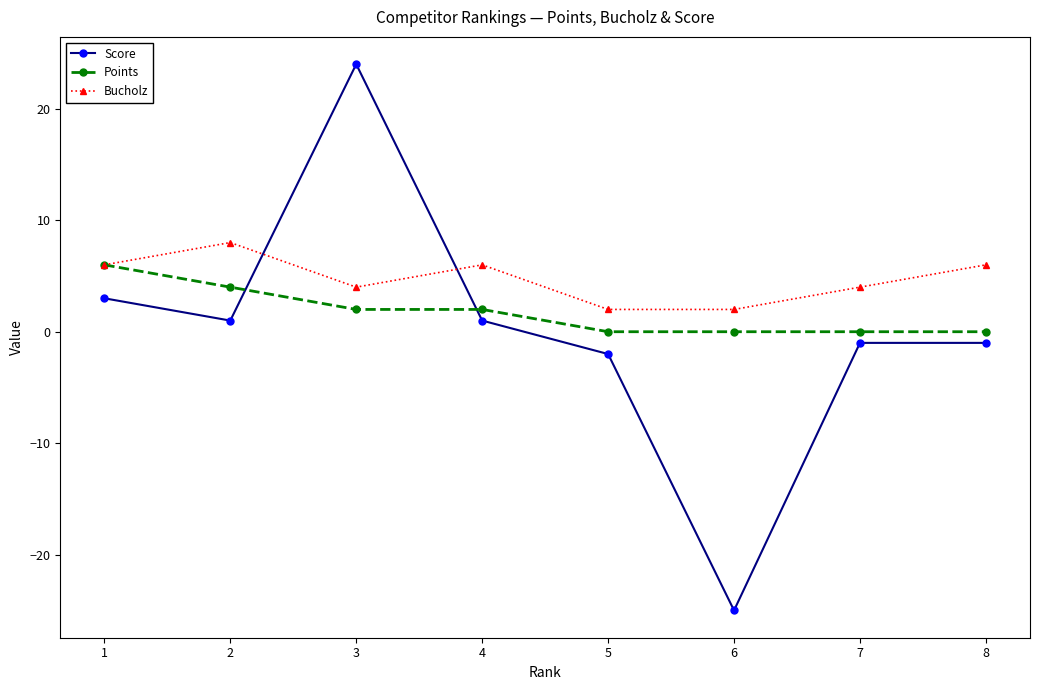

Count the Bucholz values in the range 4 to 6.

5